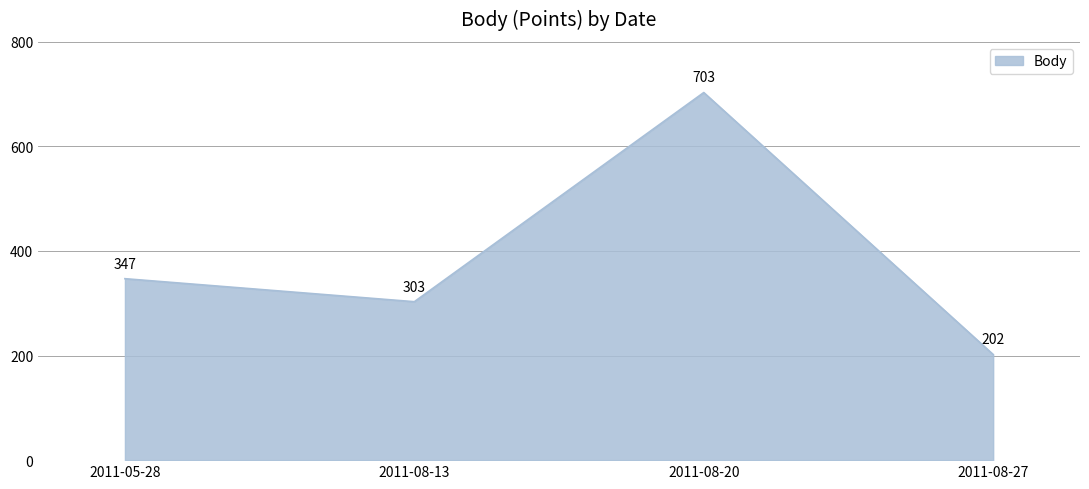

What position from the right is 2011-05-28?

4